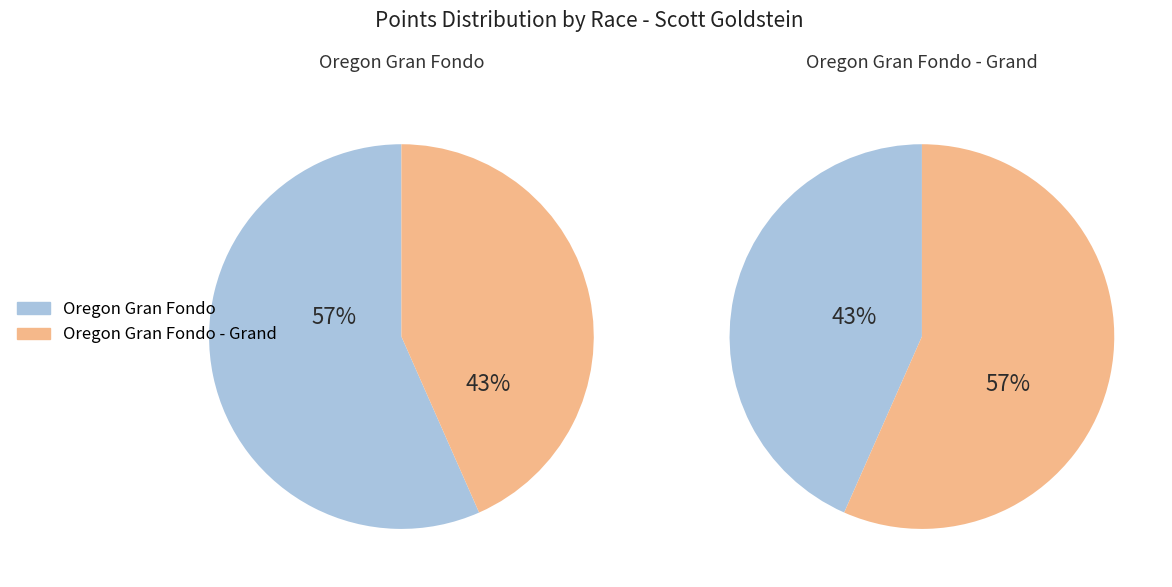

Which category accounts for the majority?

Oregon Gran Fondo